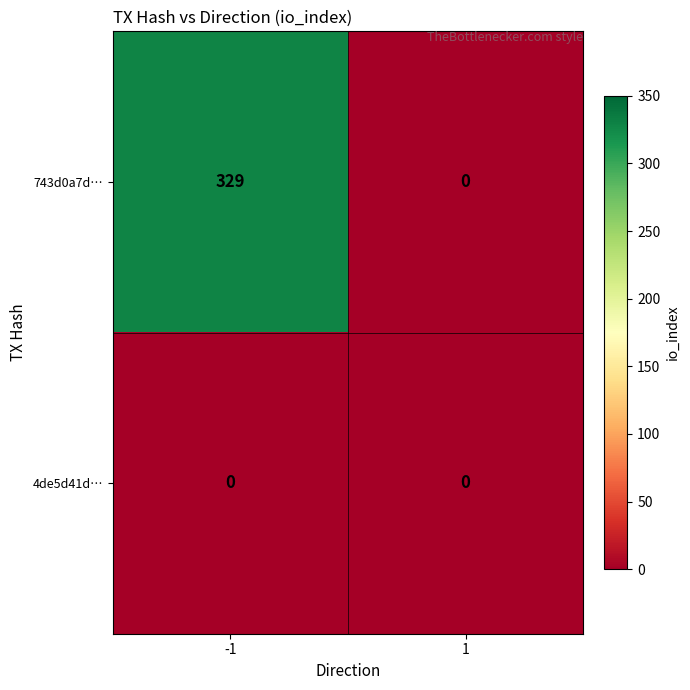

At which category is the sum across all series the highest?

-1